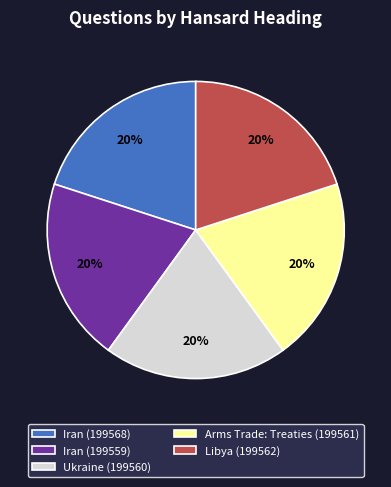

How many segments does this pie chart have?

5